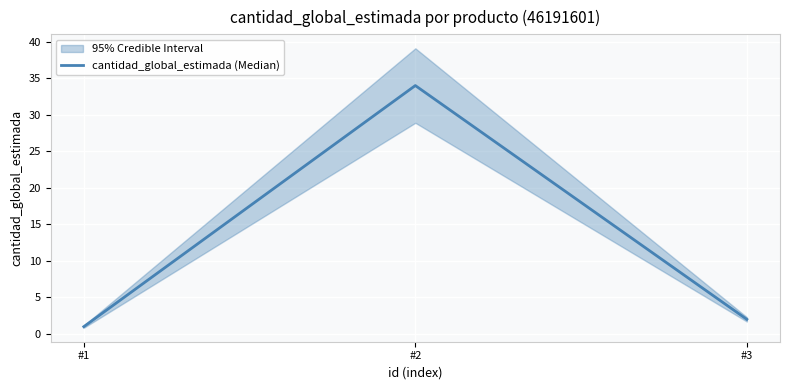

How many values exceed 2?

1